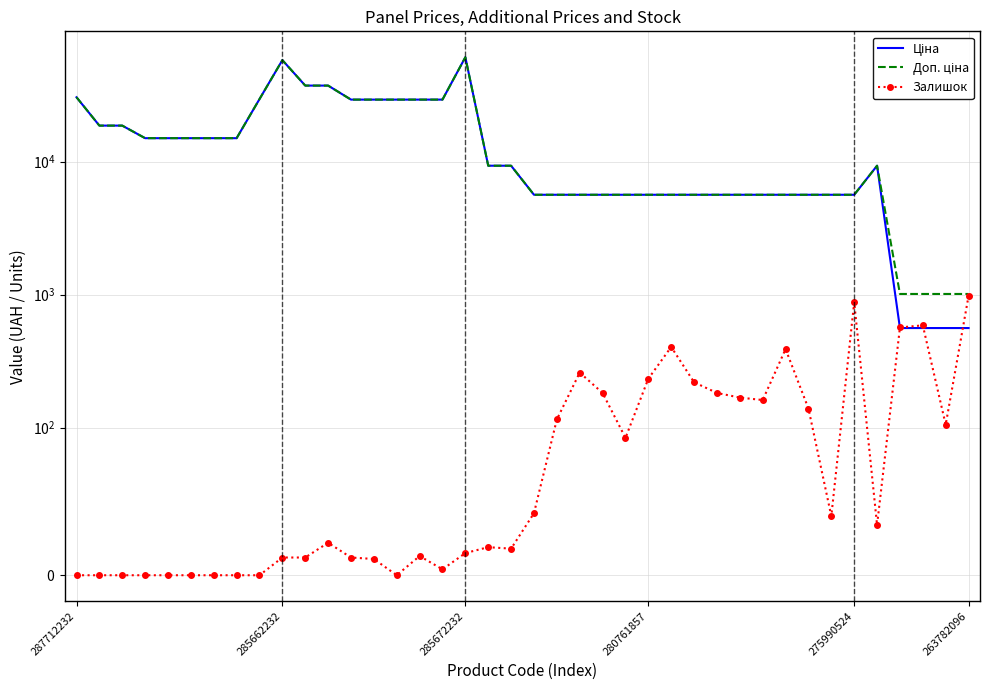

Count the number of data series in this chart.

3